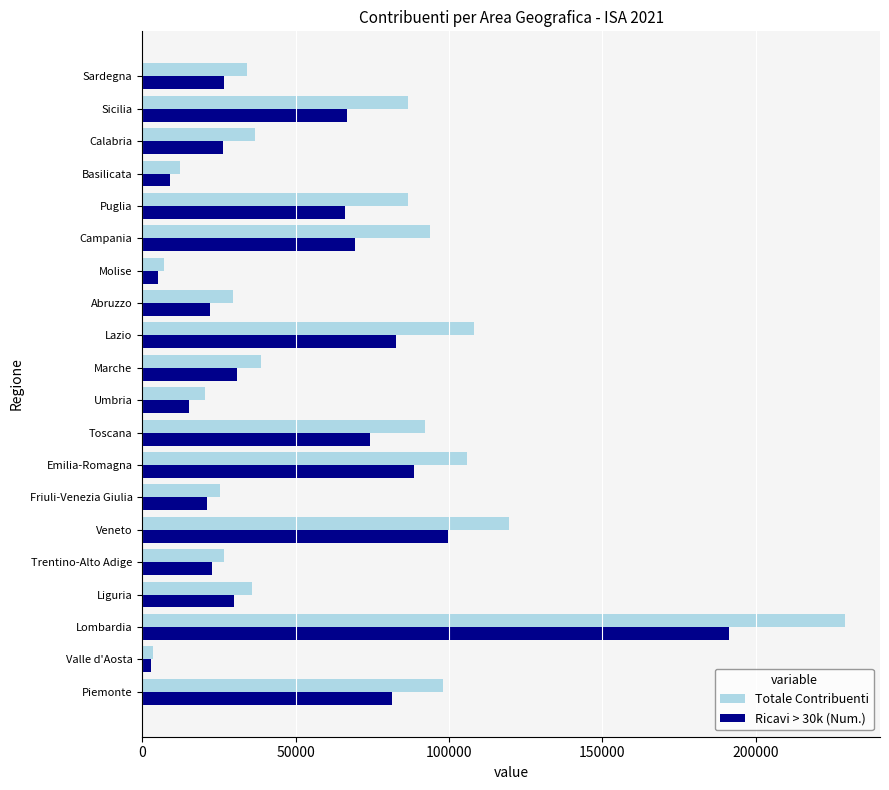

List the series in order of their overall mean, lowest first.

Ricavi > 30k (Num.), Totale Contribuenti